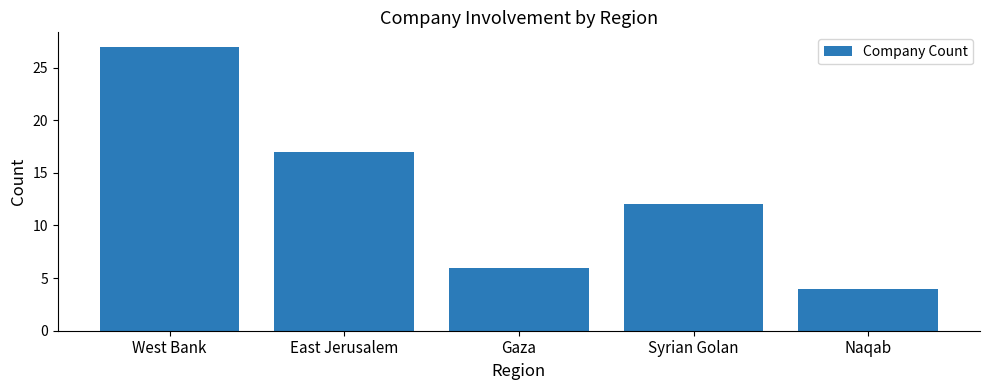

At which category does the chart reach its peak across all series?

West Bank